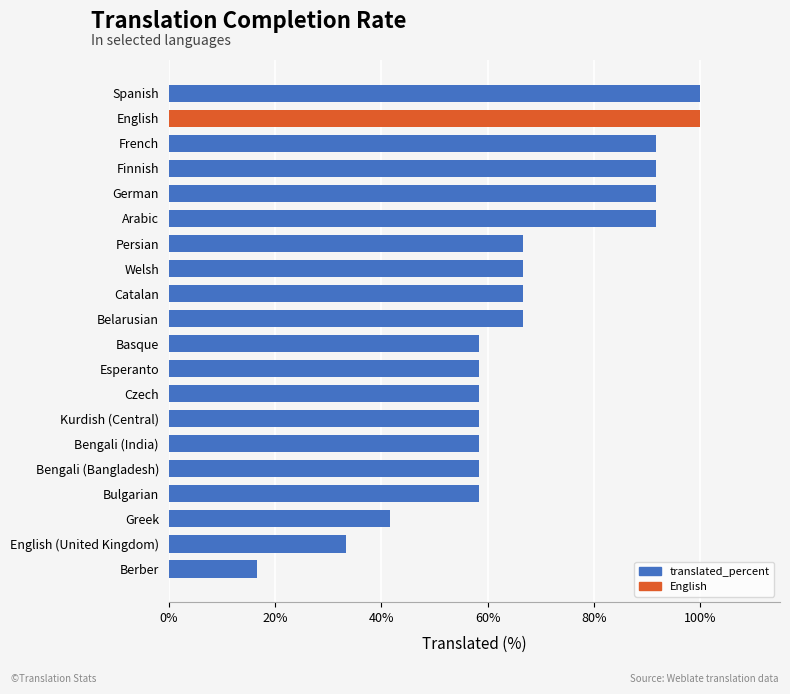

Which category has the lowest value across all series?

Berber